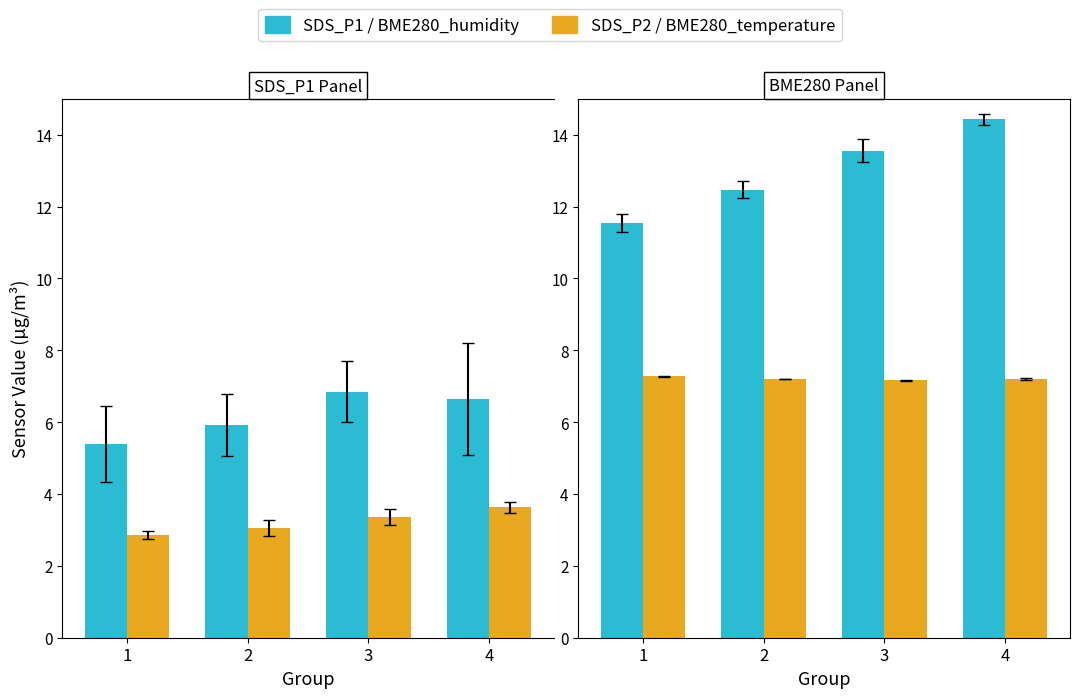

Count the number of data series in this chart.

4